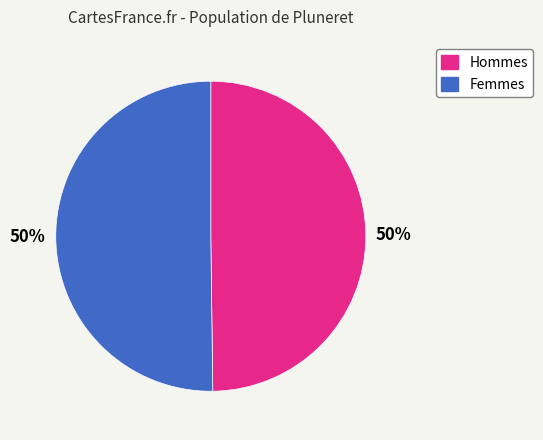

How many slices are in this pie chart?

2